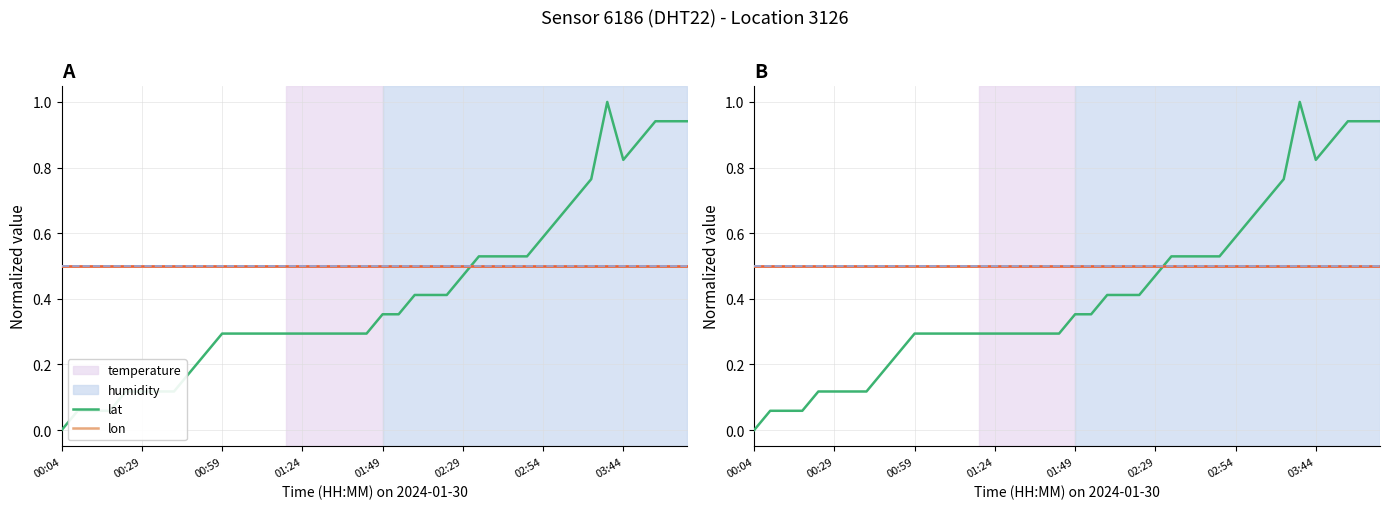

Which has a higher value, 36 or 19?

36